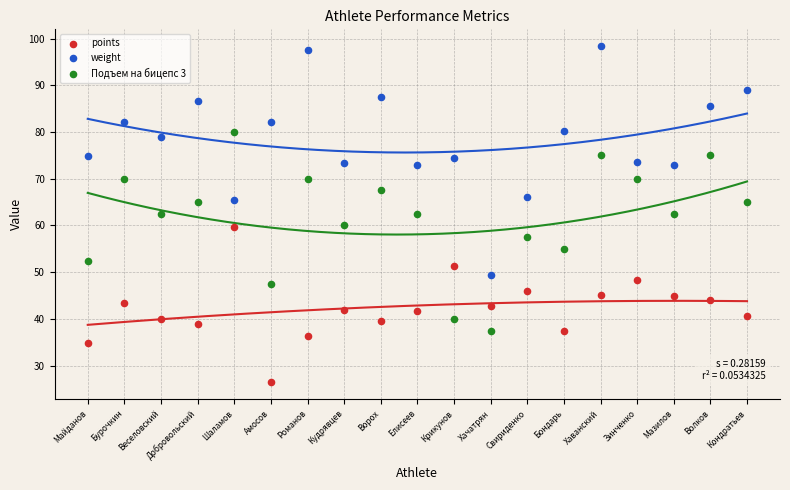

Which series reaches the minimum Y coordinate?

points